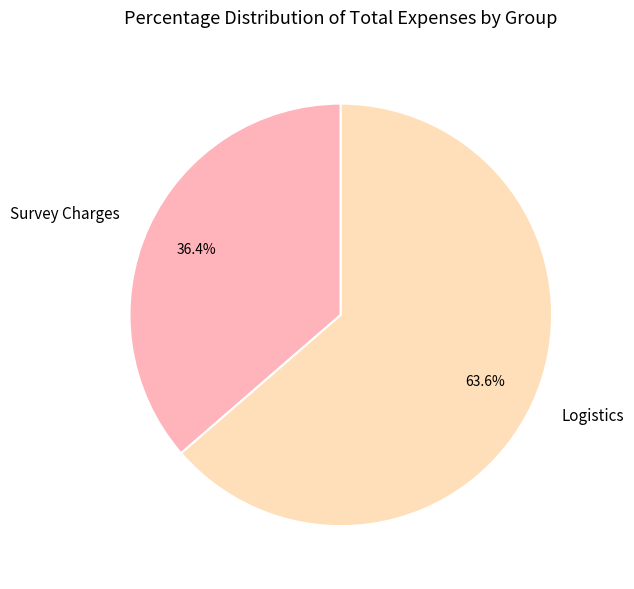

Which category has the smallest portion of the pie?

Survey Charges